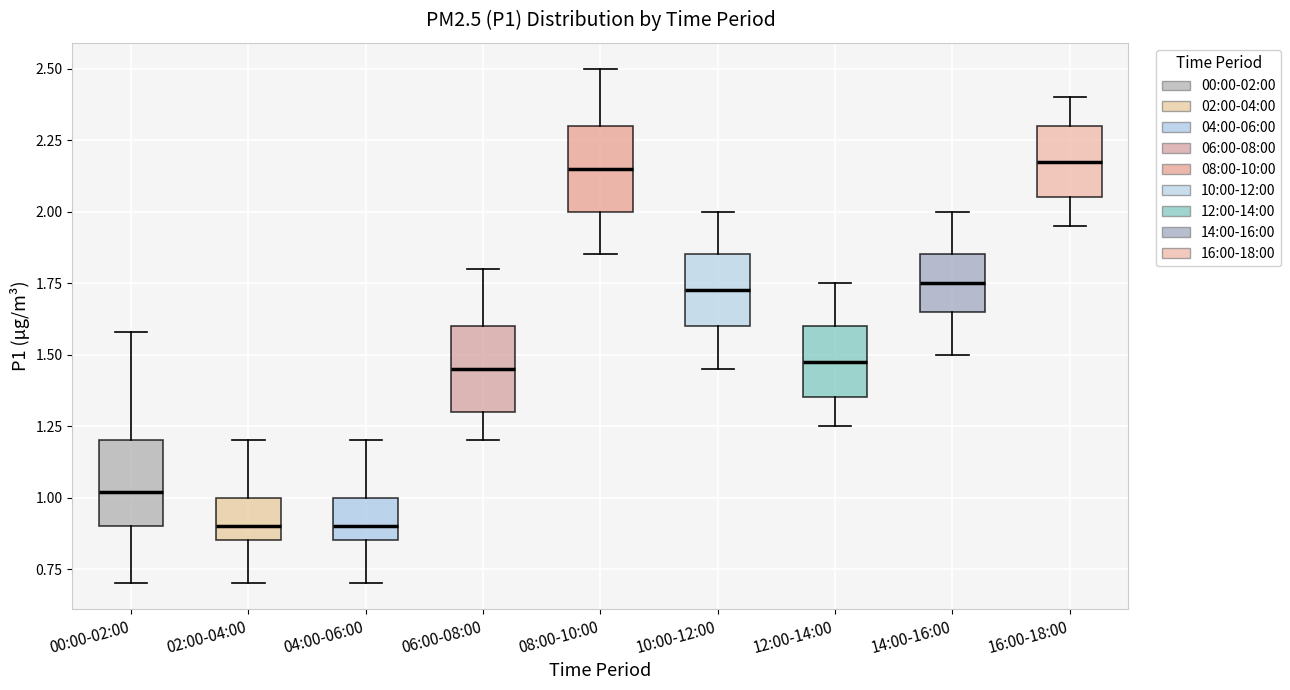

Reading left to right, read every box against the y-axis: the position of its median line, the range the box covers, and the ends of its whiskers. The values are not printed on the chart, so give them approximately, as read against the axis.

00:00-02:00: median 1.00, box 0.90 to 1.20, whiskers 0.70 to 1.60
02:00-04:00: median 0.90, box 0.85 to 1.00, whiskers 0.70 to 1.20
04:00-06:00: median 0.90, box 0.85 to 1.00, whiskers 0.70 to 1.20
06:00-08:00: median 1.45, box 1.30 to 1.60, whiskers 1.20 to 1.80
08:00-10:00: median 2.15, box 2.00 to 2.30, whiskers 1.85 to 2.50
10:00-12:00: median 1.75, box 1.60 to 1.85, whiskers 1.45 to 2.00
12:00-14:00: median 1.50, box 1.35 to 1.60, whiskers 1.25 to 1.75
14:00-16:00: median 1.75, box 1.65 to 1.85, whiskers 1.50 to 2.00
16:00-18:00: median 2.20, box 2.05 to 2.30, whiskers 1.95 to 2.40